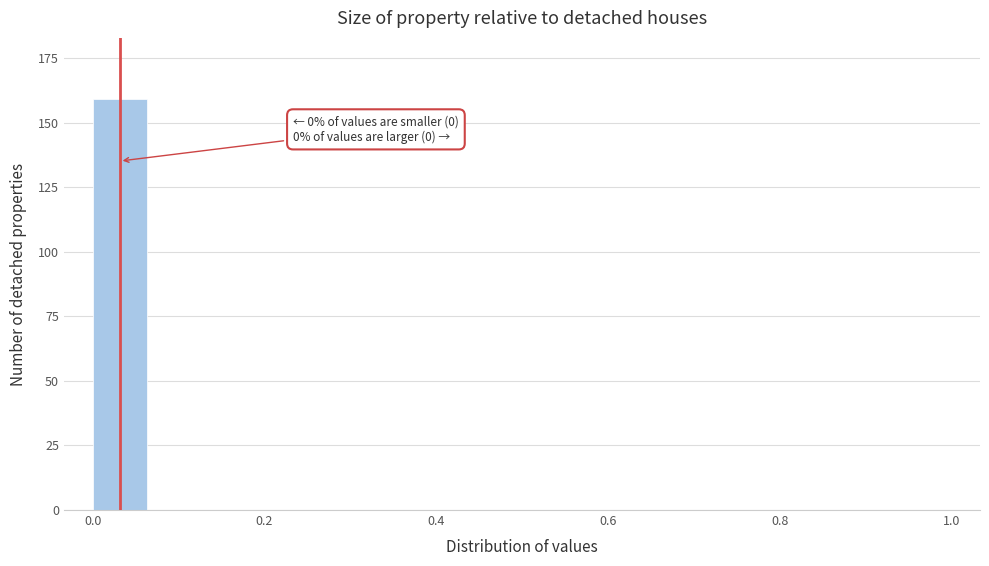

Around what value on the x-axis is the tallest bar? Give the approximate position of its centre, as read against the axis.

0.04